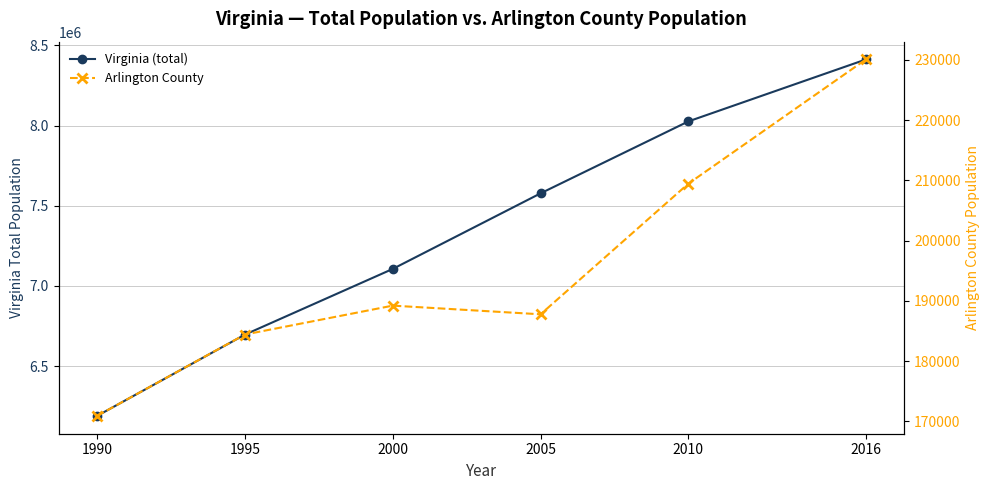

What is the difference between the Virginia (total) values at 2016 and 1990?

2222491